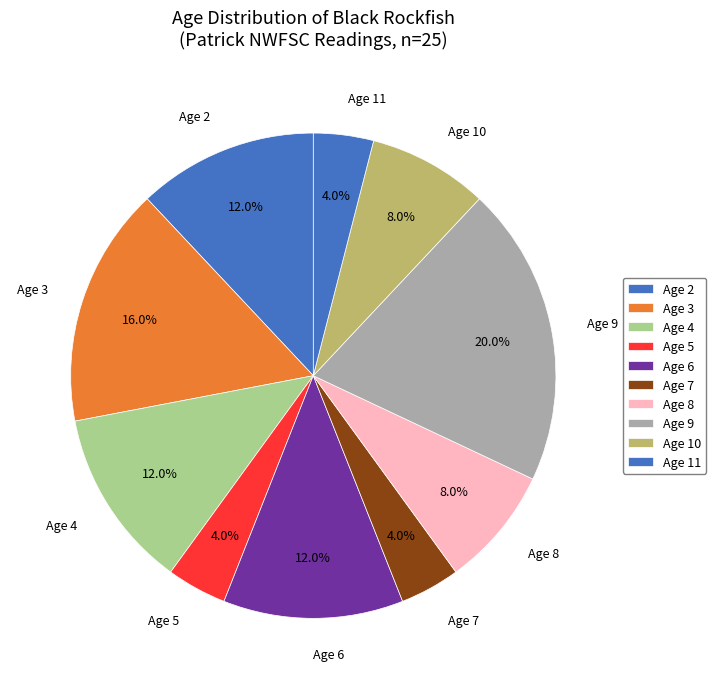

Count the number of slices in the pie.

10